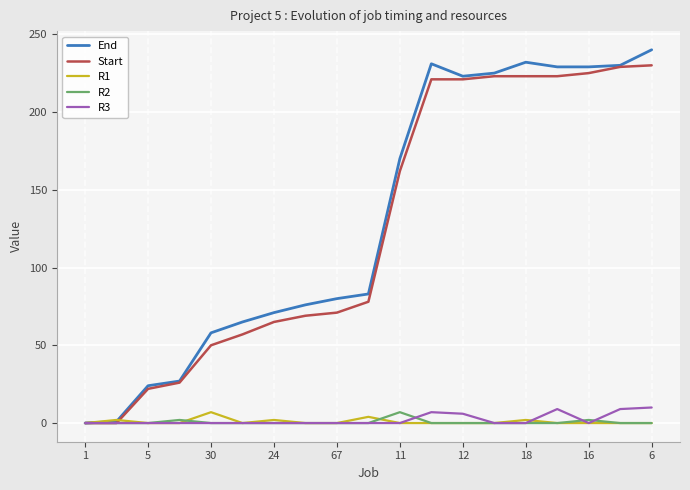

What is the maximum value shown in the chart?

240